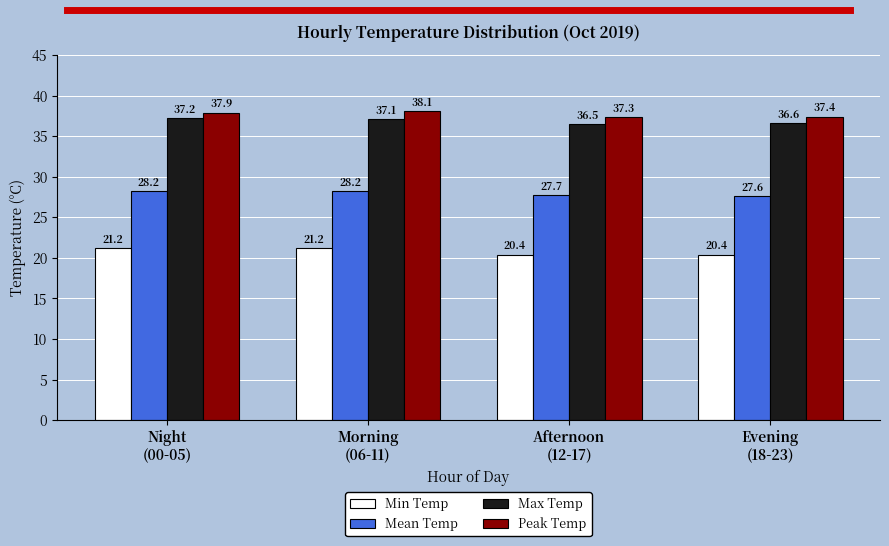

At which category does the chart reach its peak across all series?

Morning
(06-11)